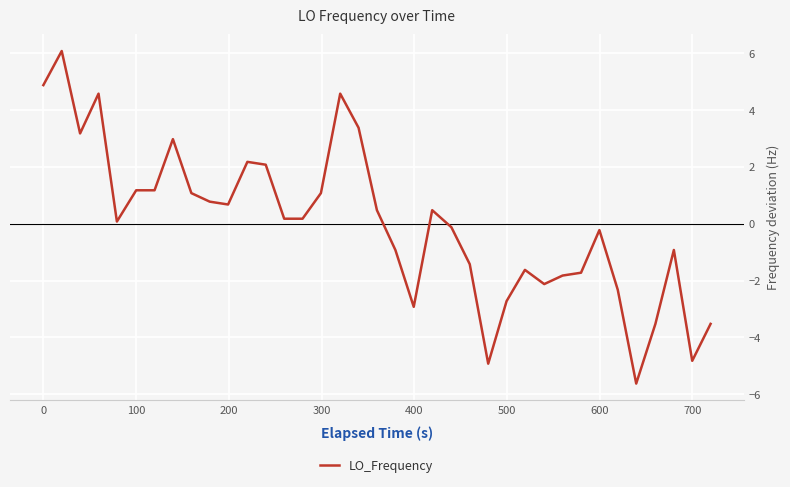

What is the maximum value shown in the chart?

6.1